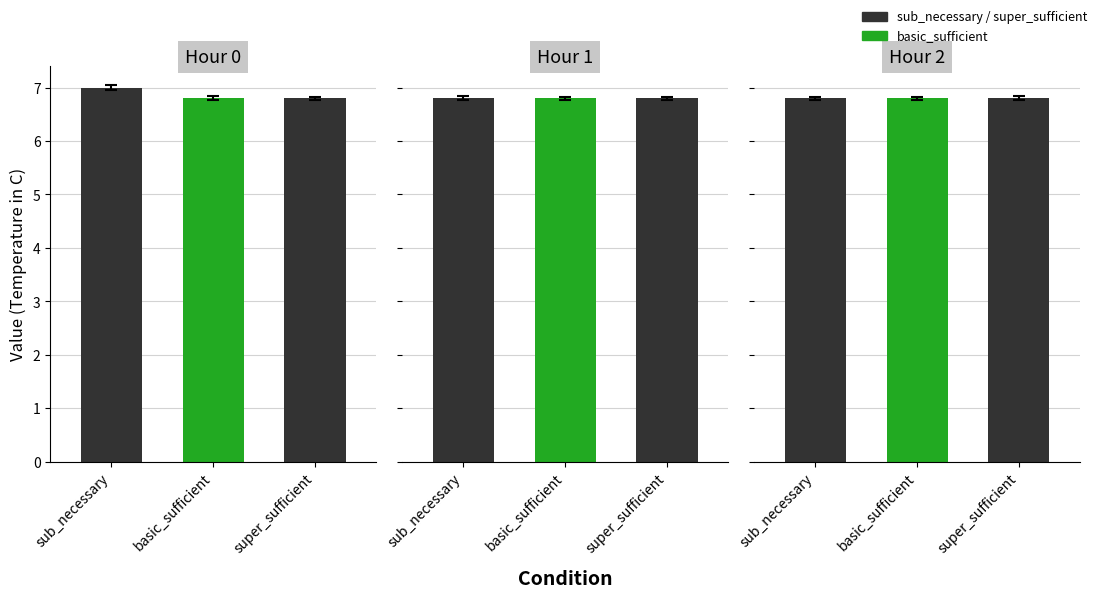

List the labels in order of Hour 2 value, smallest first.

sub_necessary, basic_sufficient, super_sufficient